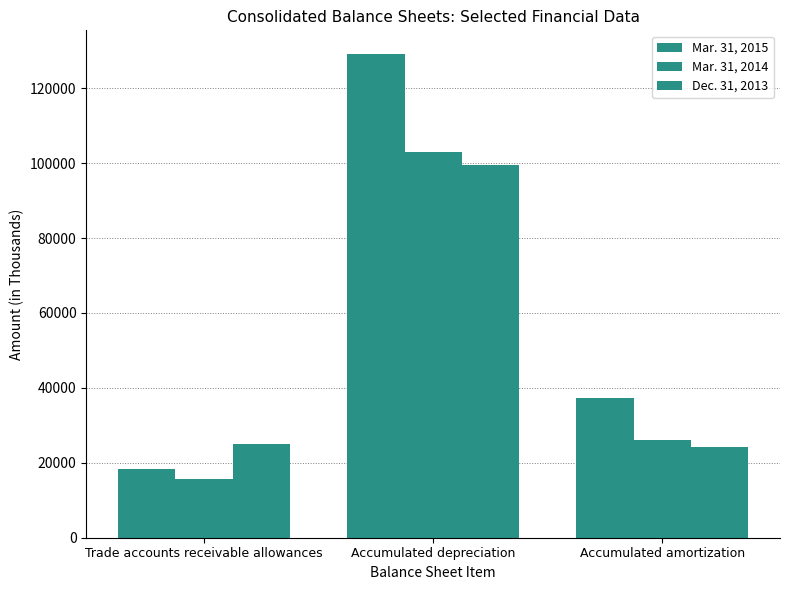

What is the label of the 2nd bar from the right?

Accumulated depreciation